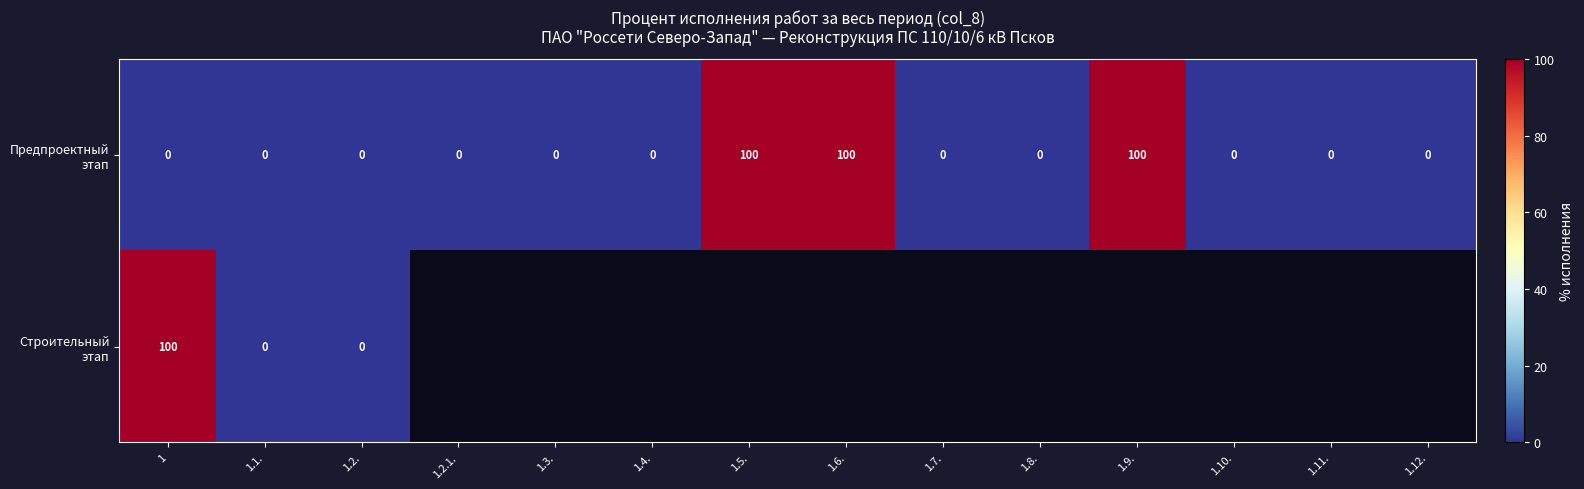

Rank the series at 1.1. from highest to lowest value.

Предпроектный этап, Строительный этап